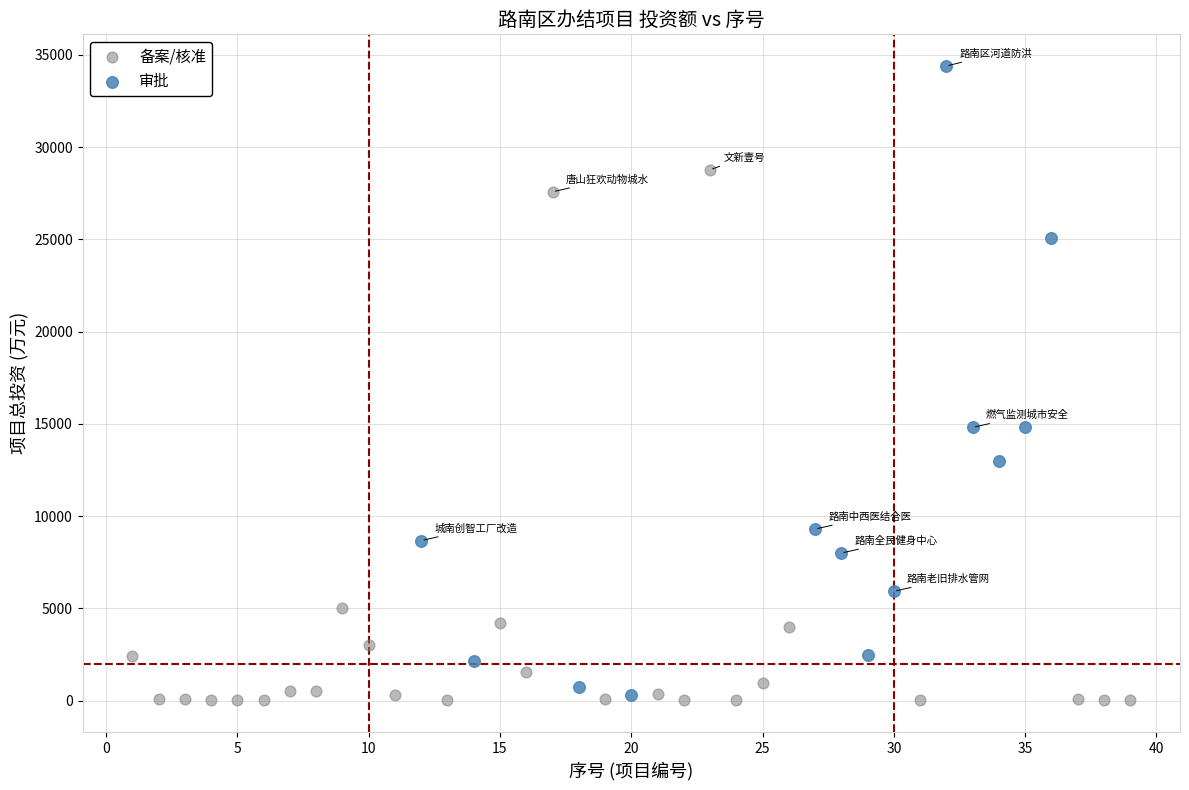

Which series has the largest Y range (max minus min)?

审批